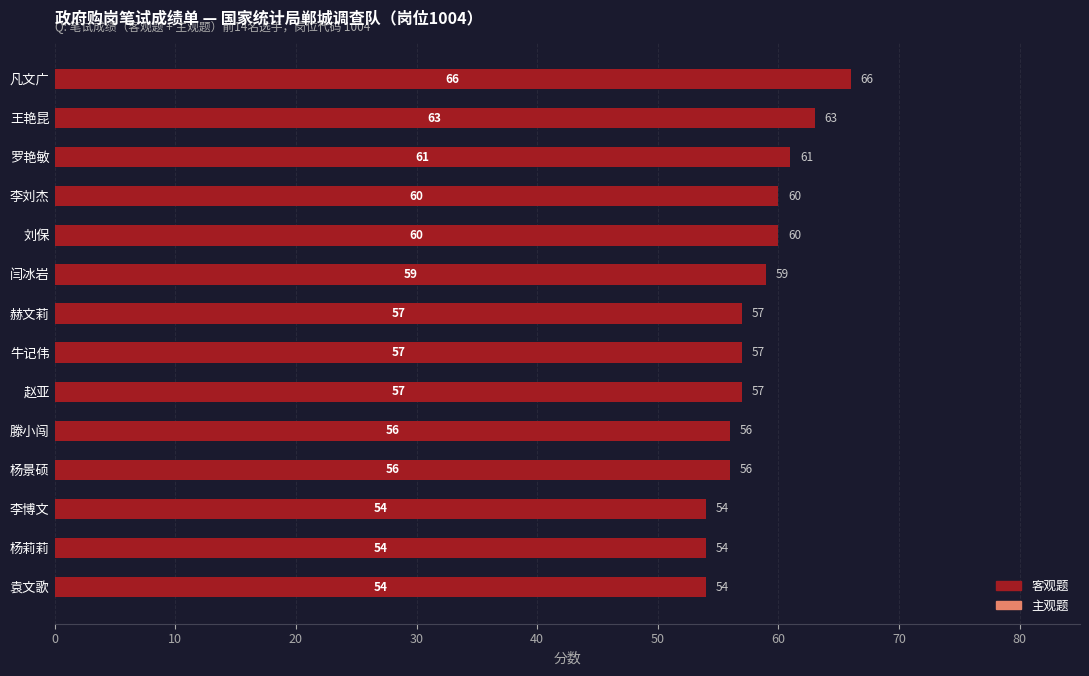

What is the change in value from 王艳昆 to 李博文?

-9